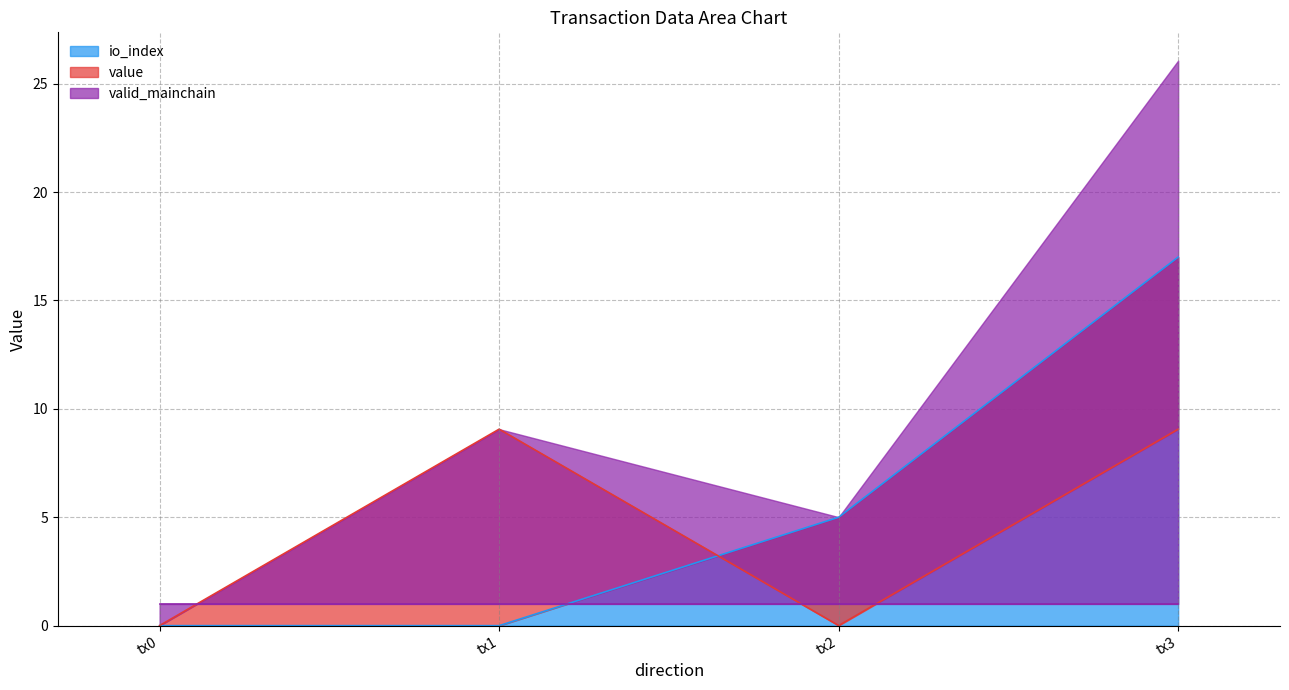

The io_index series shows 11 at tx1. True or false?

False